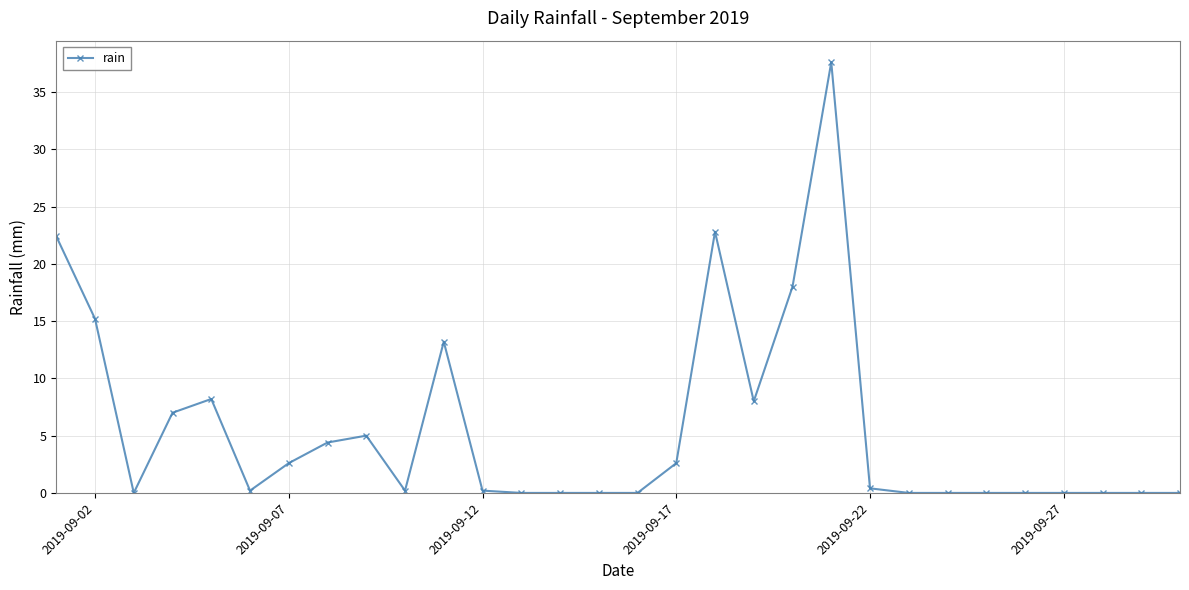

True or false: there are more than 2 points higher than both neighbors.

True